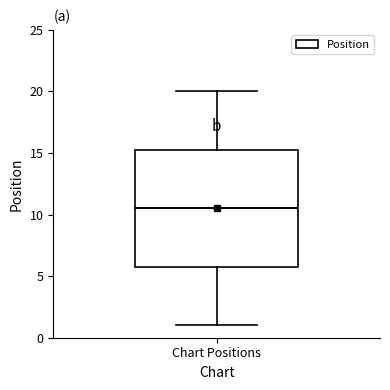

Where does the median line of the box for Chart Positions sit on the y-axis? The values are not printed on the chart, so give them approximately, as read against the axis.

10.5